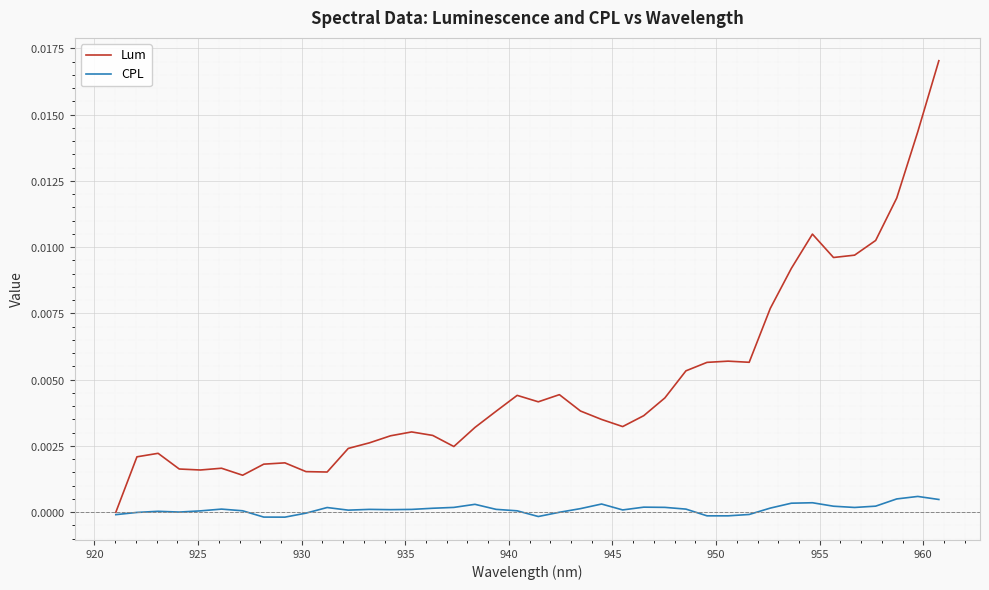

Rank the series by their average value, from lowest to highest.

CPL, Lum